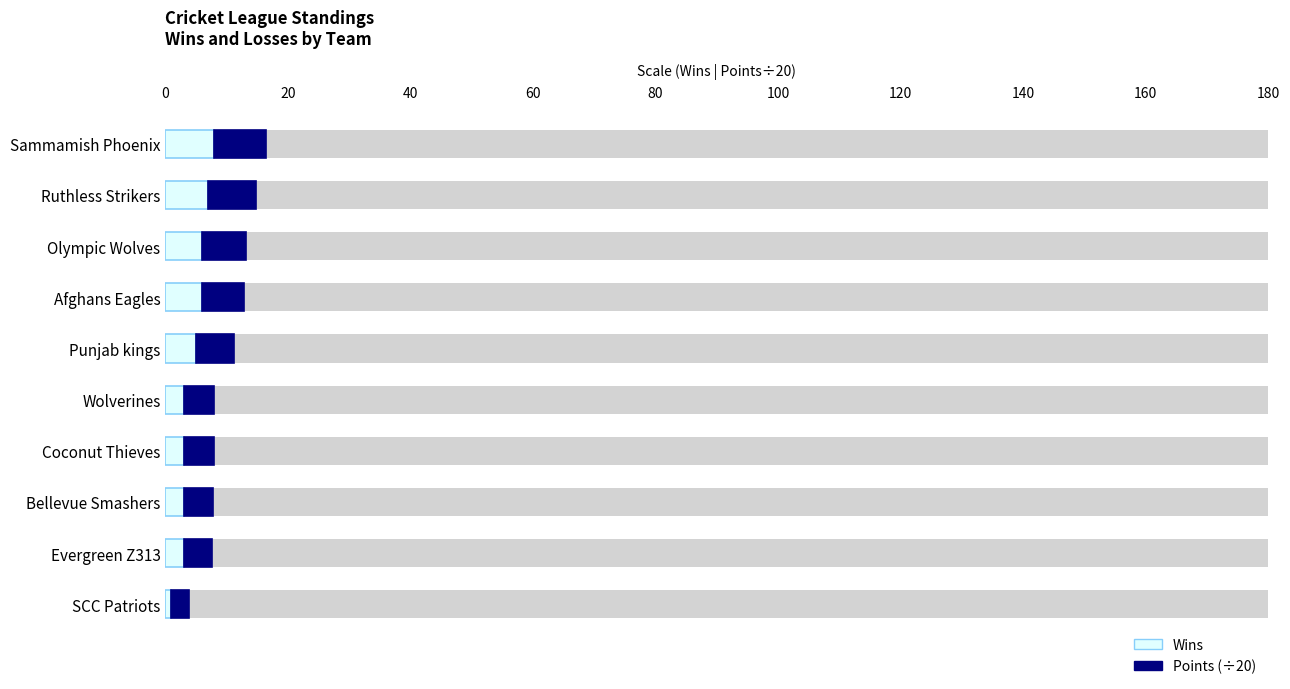

Reading left to right, list all the values displayed in this chart.

Wins: 0=8.0	20=7.0	40=6.0	60=6.0	80=5.0	100=3.0	120=3.0	140=3.0	160=3.0	180=1.0
Points (÷20): 0=8.4	20=7.8	40=7.2	60=6.8	80=6.2	100=4.9	120=4.9	140=4.8	160=4.6	180=2.9